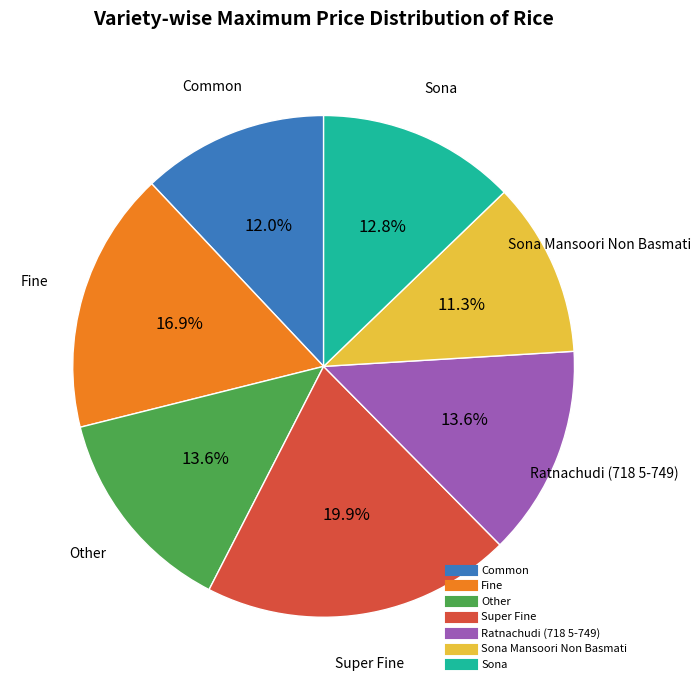

Does any single category account for the majority?

No